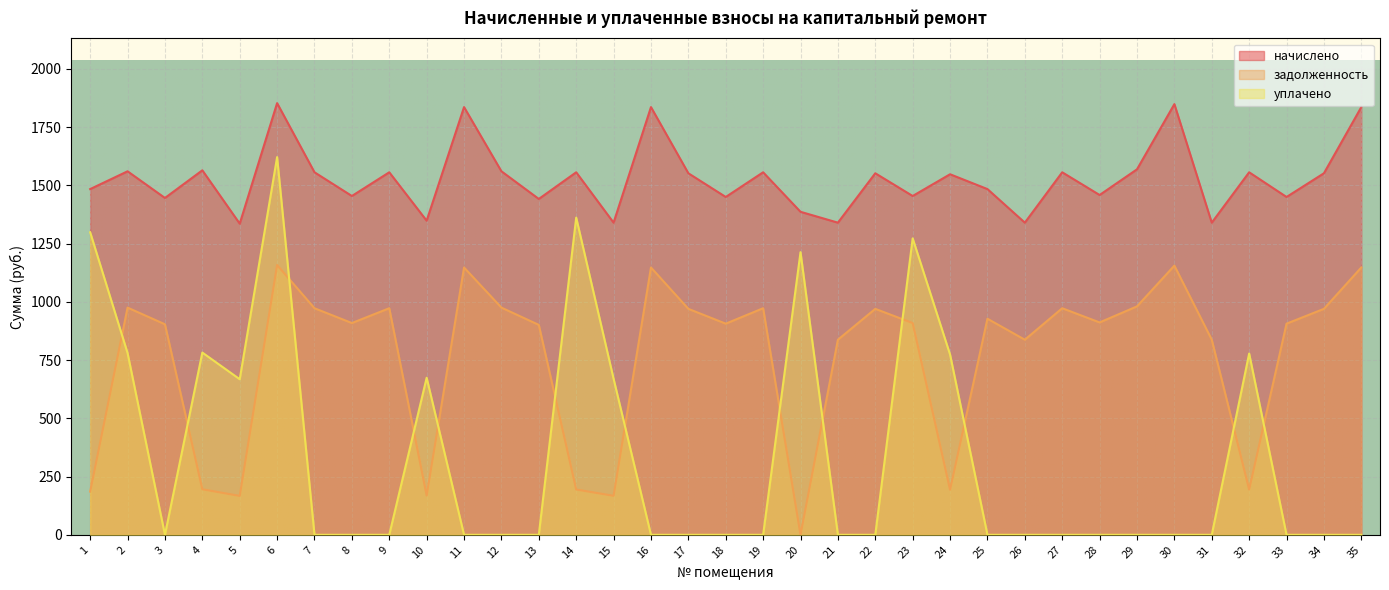

Where is уплачено nearest to the value 810?

4